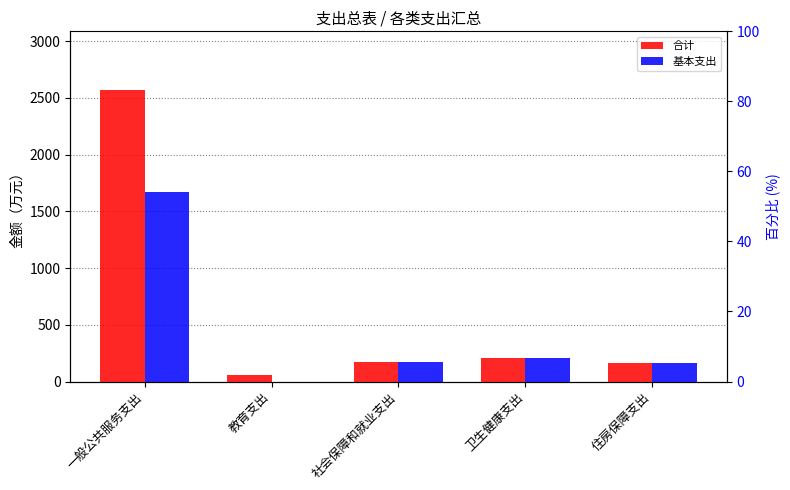

What is the sum of all 合计 values?

3166.4